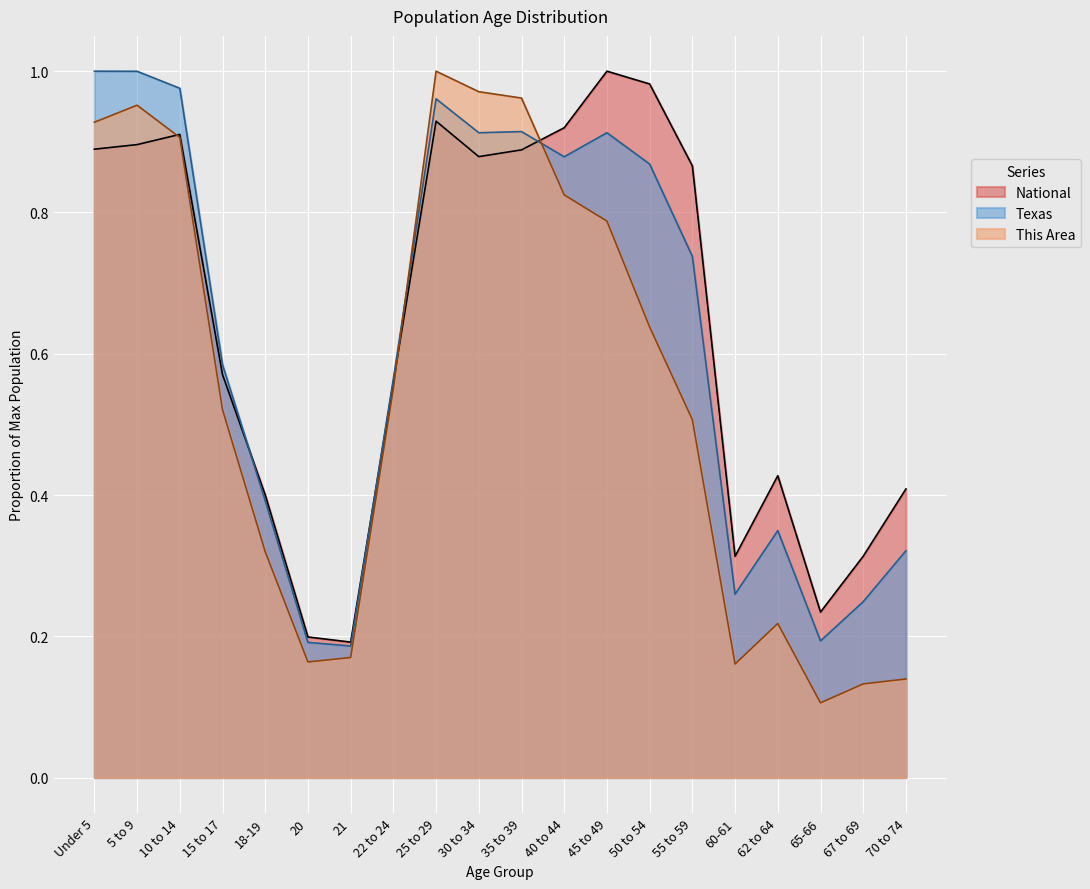

List the series in order of their overall mean, lowest first.

This Area, Texas, National